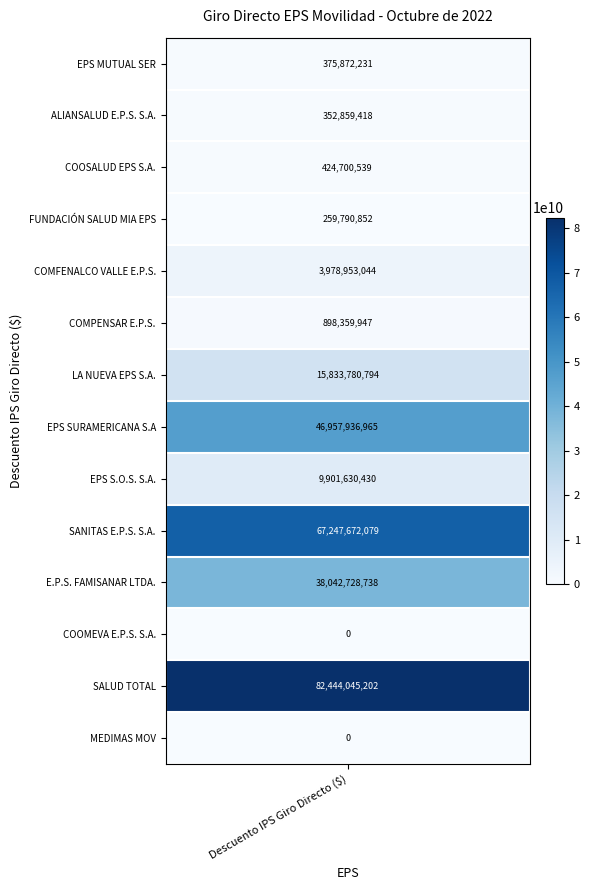

Reading left to right, transcribe all the data shown in this chart.

375872231	352859418	424700539	259790852	3978953044	898359947	15833780794	46957936965	9901630430	67247672079	38042728738	0	82444045202	0